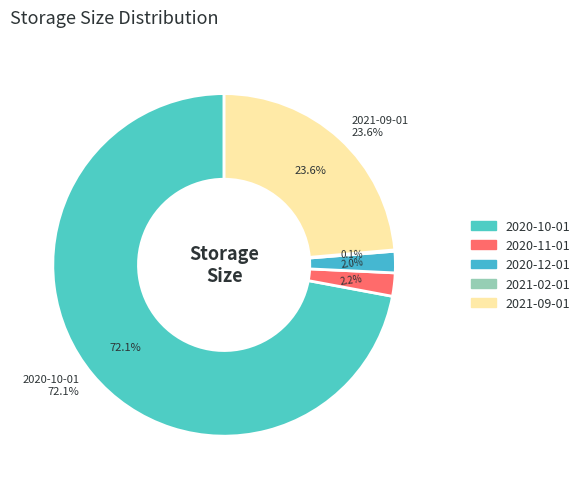

The 2020-12-01 slice represents 2% of the pie. True or false?

True